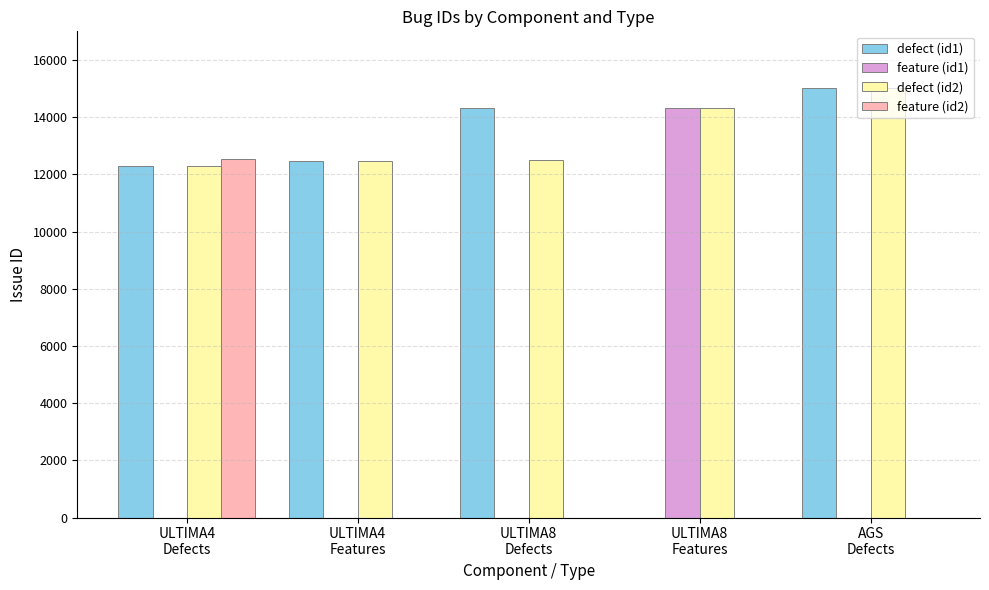

Which series has the largest total across all categories?

defect (id2)